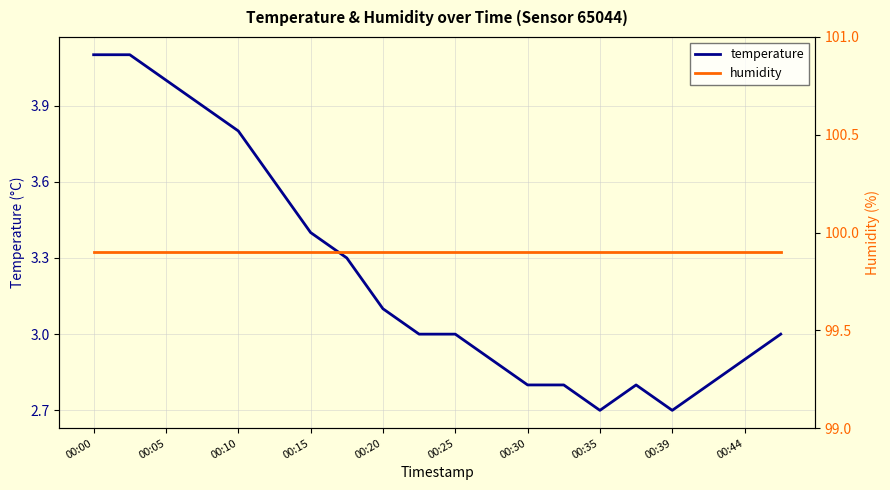

The value of temperature at 00:15 is 3.4. True or false?

True